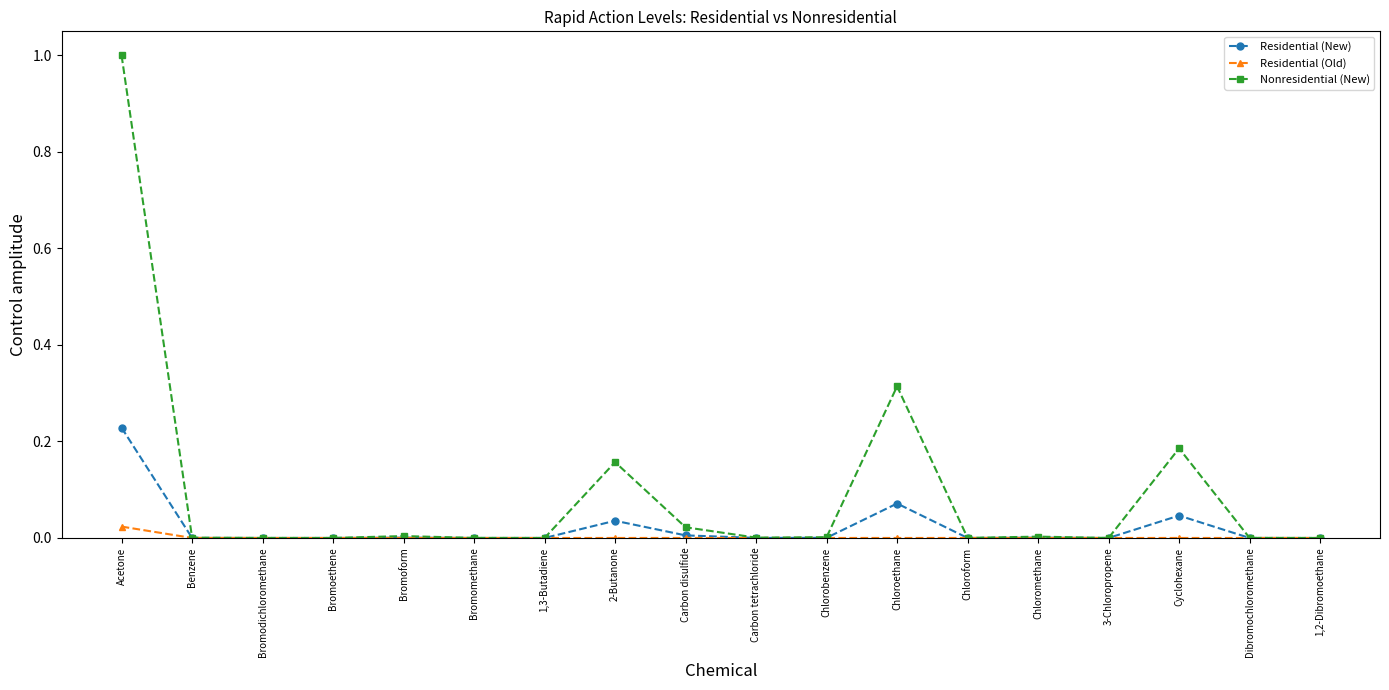

At which category is the sum across all series the highest?

Acetone